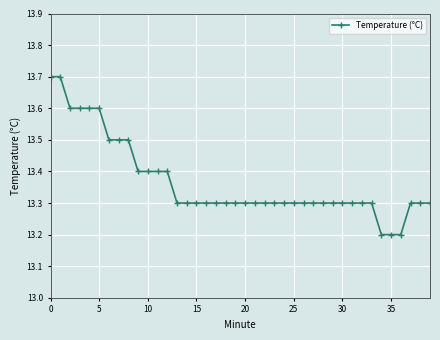

What is the difference between the maximum and minimum values?

0.5